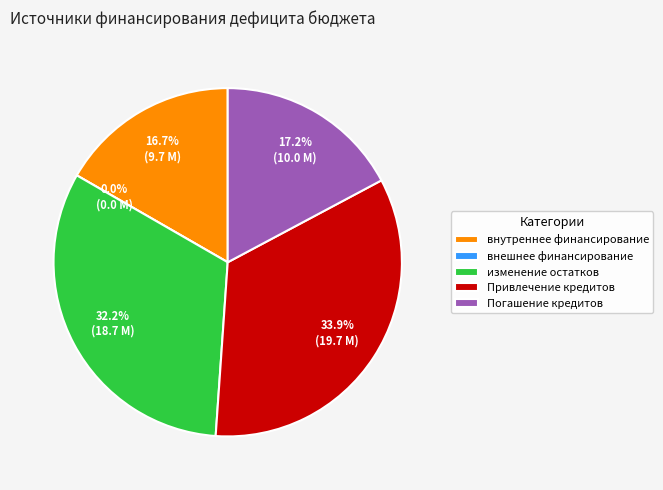

What percentage is the изменение остатков средств slice, to the nearest percent?

32%